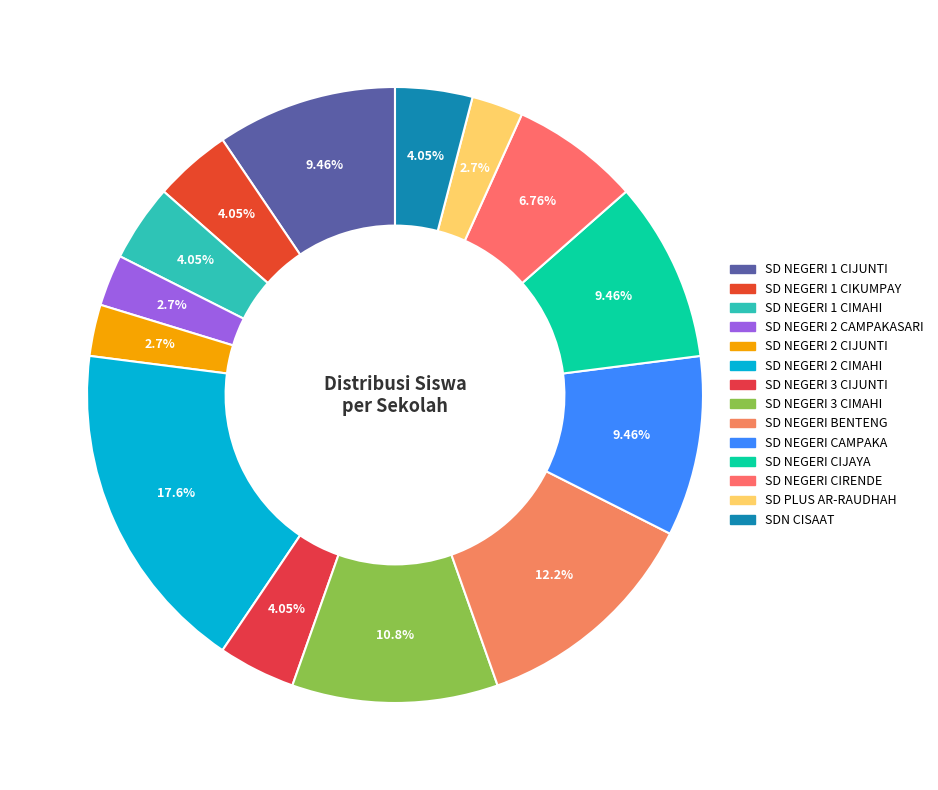

What percentage is the SD NEGERI 2 CIMAHI slice, to the nearest percent?

18%